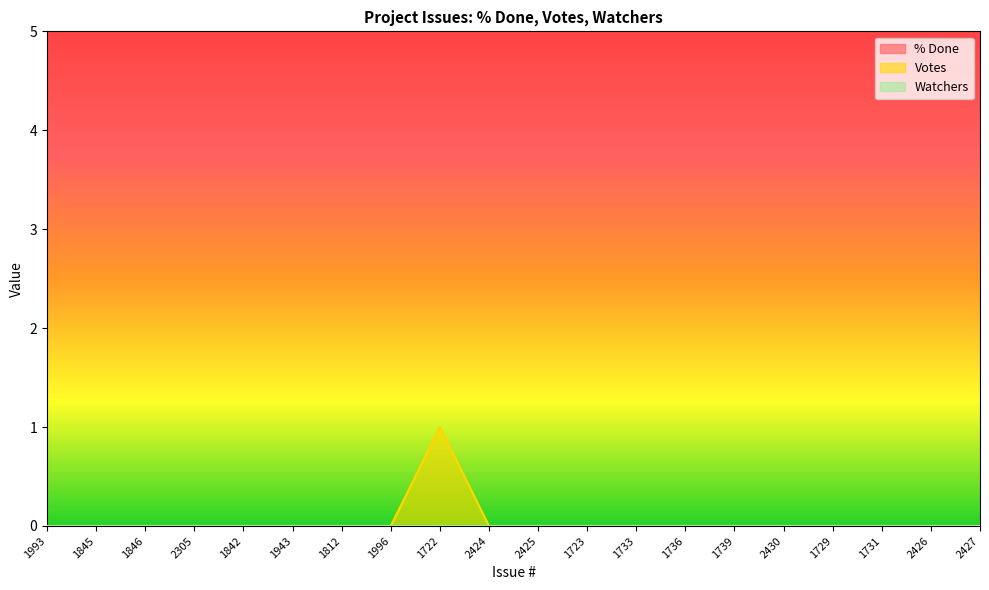

True or false: Watchers and Votes cross at least once.

False